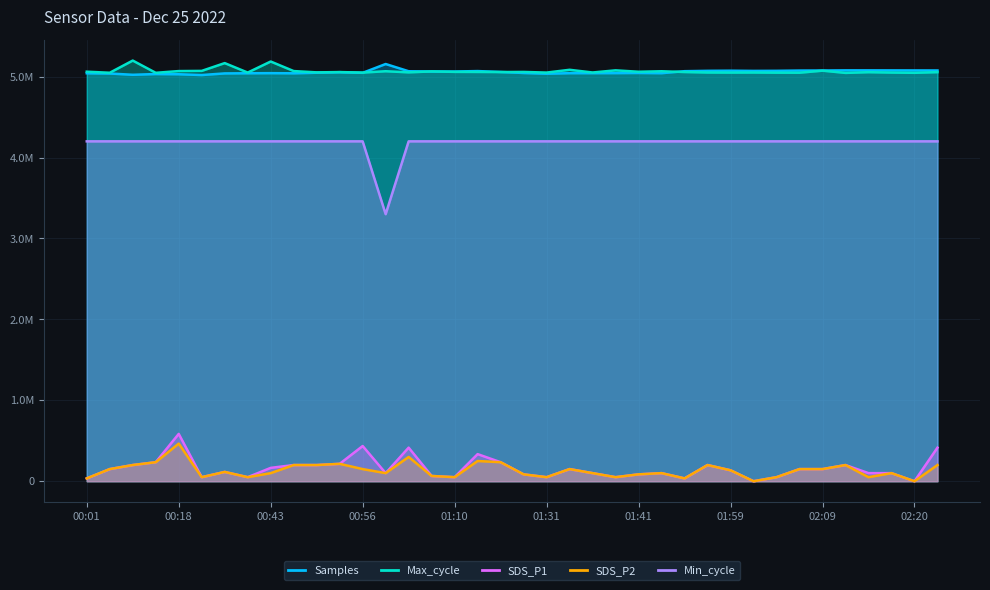

Which series has the largest total across all categories?

Max_cycle